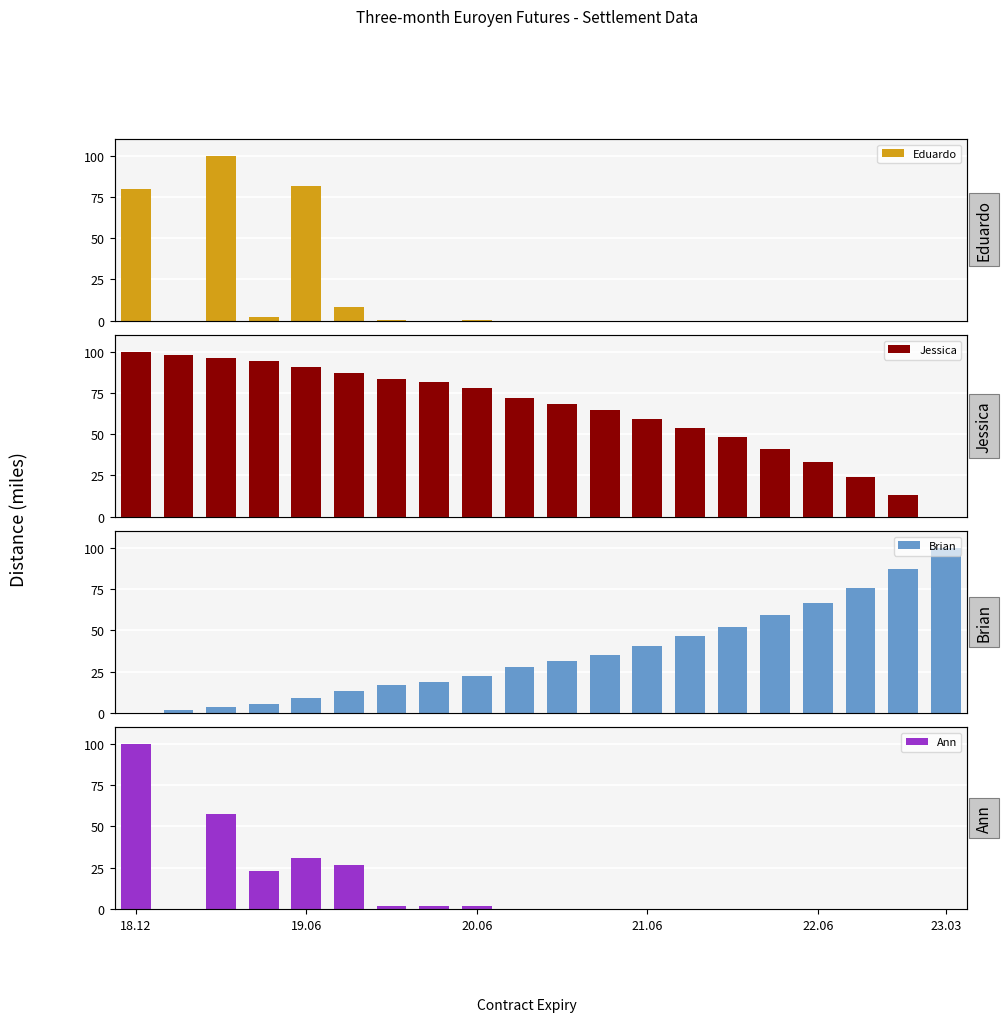

Where does the Jessica series first go above 72?

18.12